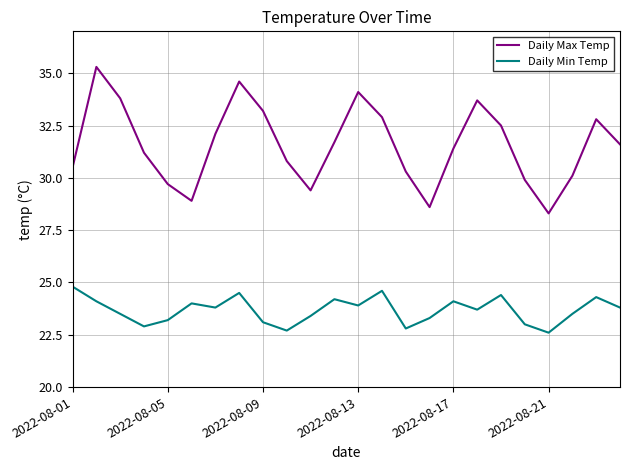

Which series has the largest range (max minus min)?

Daily Max Temp